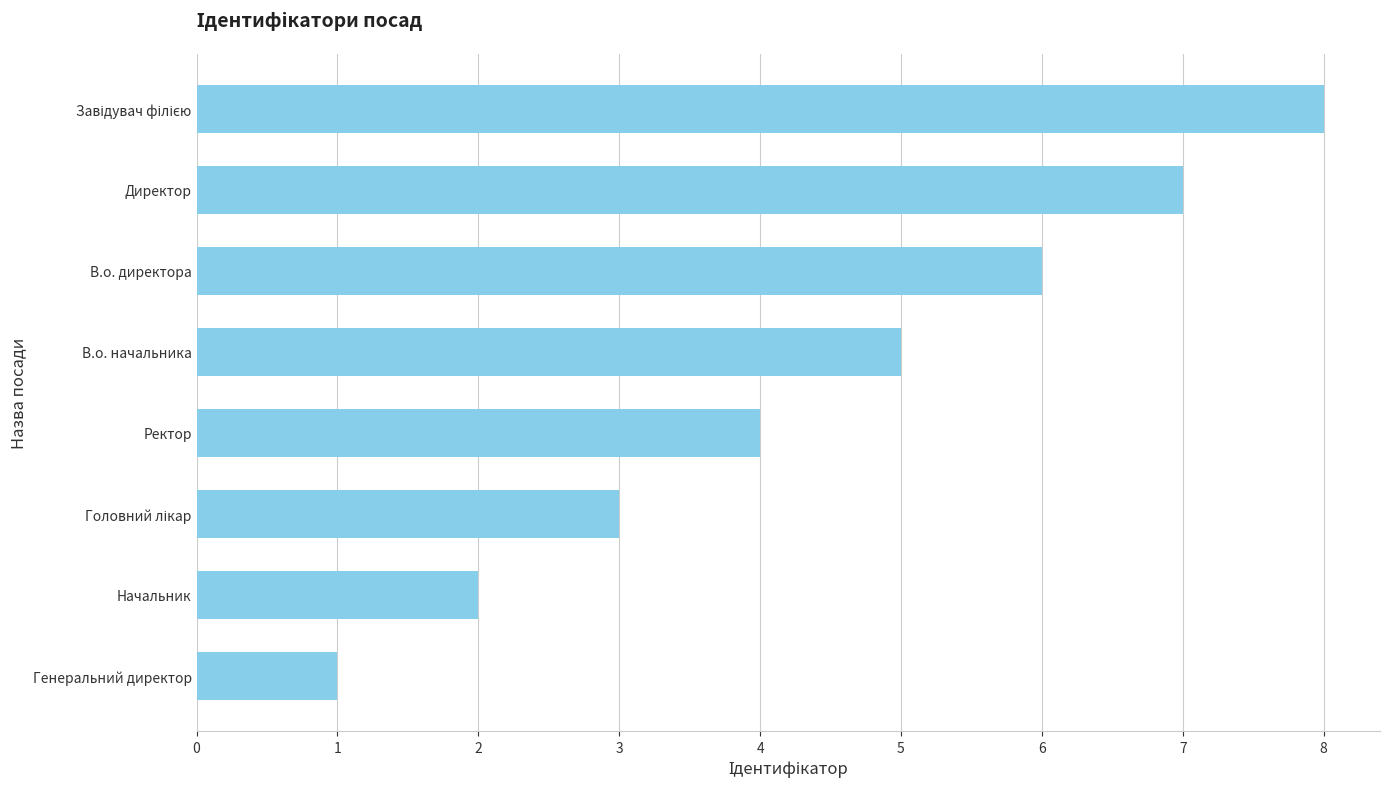

Which label corresponds to the smallest value in the chart?

Генеральний директор